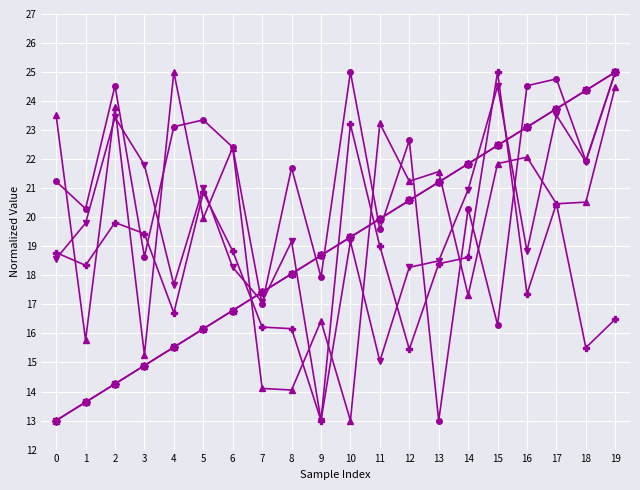

How many lines are shown in the chart?

6